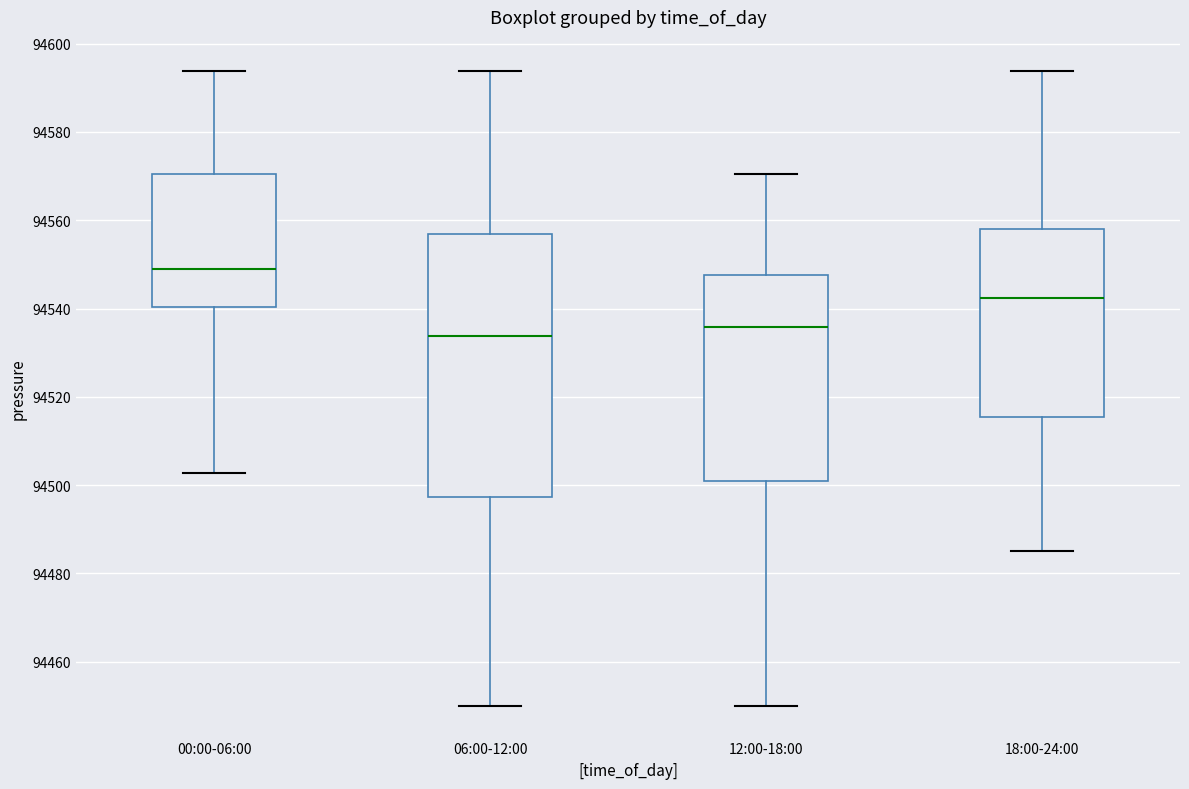

Reading left to right, read every box against the y-axis: the position of its median line, the range the box covers, and the ends of its whiskers. The values are not printed on the chart, so give them approximately, as read against the axis.

00:00-06:00: median 94550, box 94540 to 94570, whiskers 94502 to 94594
06:00-12:00: median 94534, box 94498 to 94556, whiskers 94450 to 94594
12:00-18:00: median 94536, box 94500 to 94548, whiskers 94450 to 94570
18:00-24:00: median 94542, box 94516 to 94558, whiskers 94486 to 94594